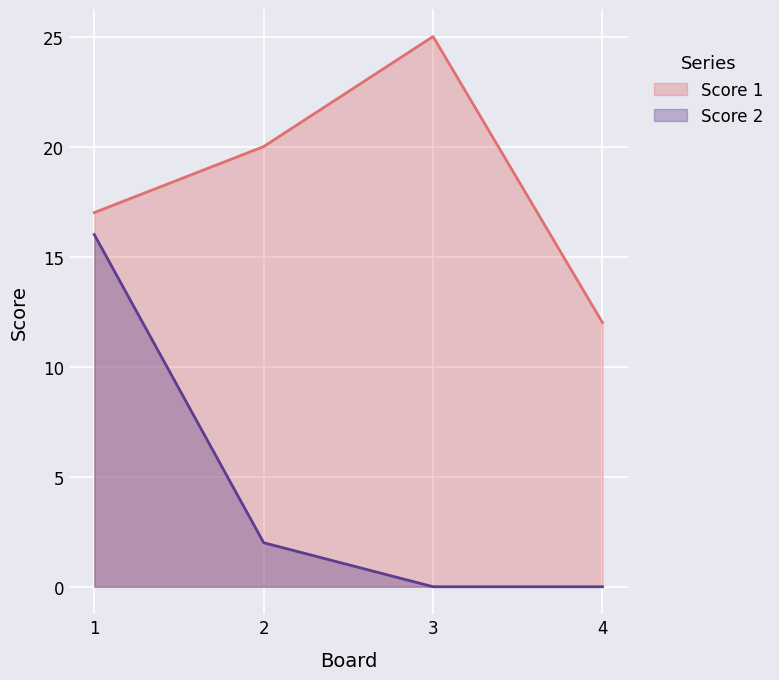

True or false: Score 1 has a value of 10 at 3.

False